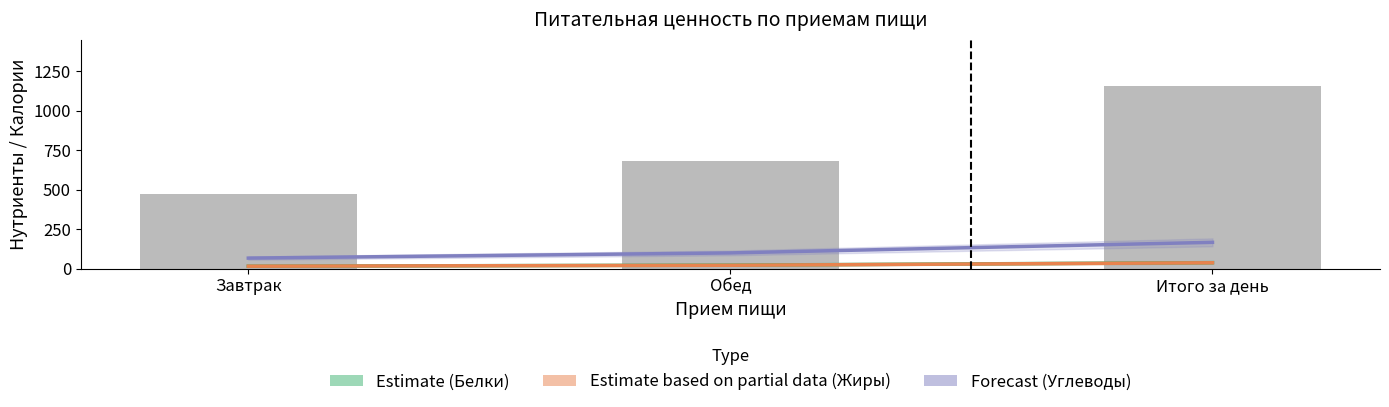

The Estimate (Белки) series shows 15.9 at Завтрак. True or false?

True